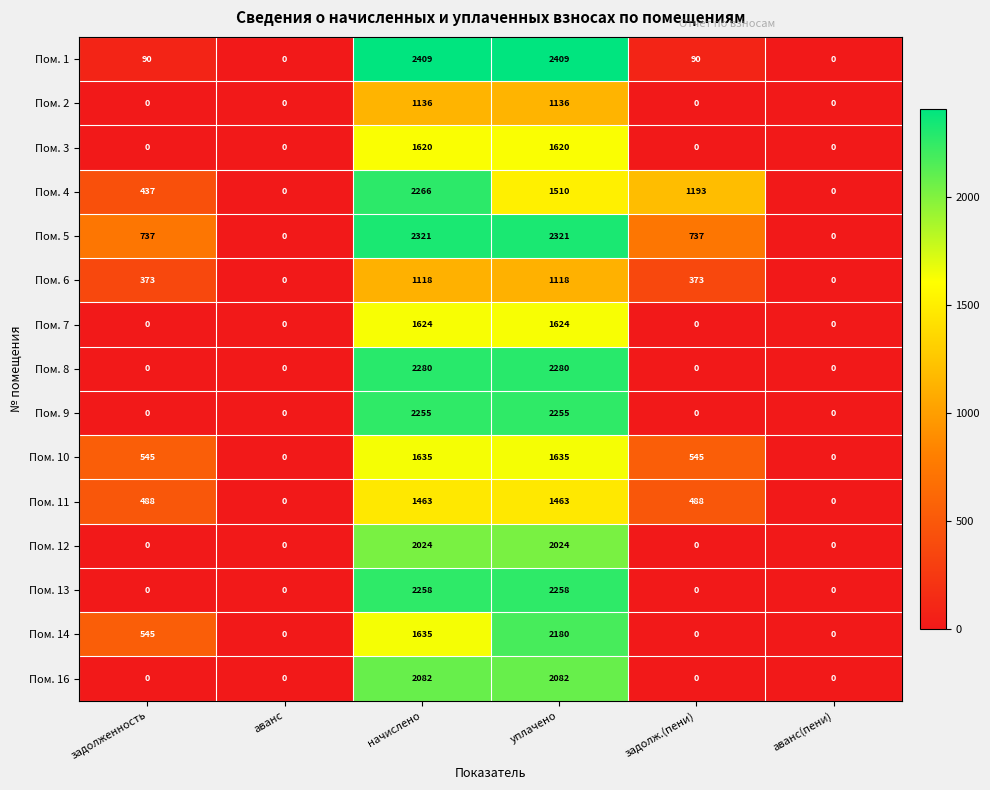

The Пом. 13 series shows 2258 at уплачено. True or false?

True